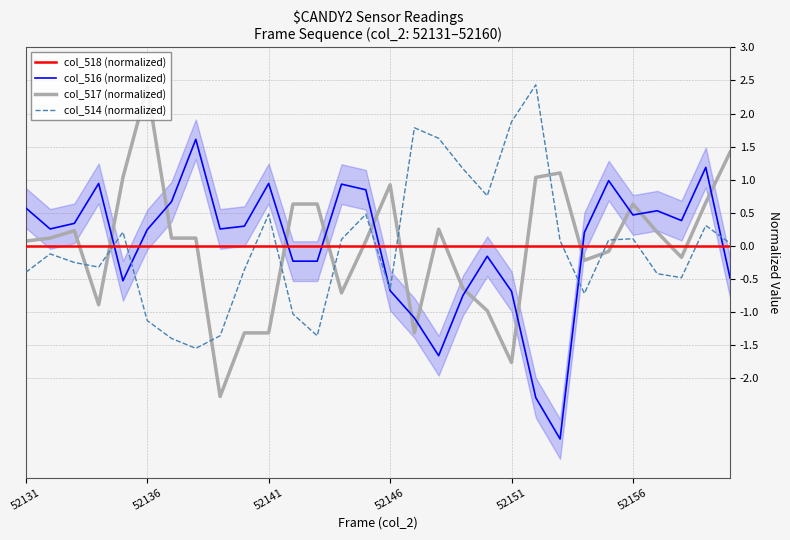

How many times do col_516 (normalized) and col_517 (5-frame avg) cross each other?

13